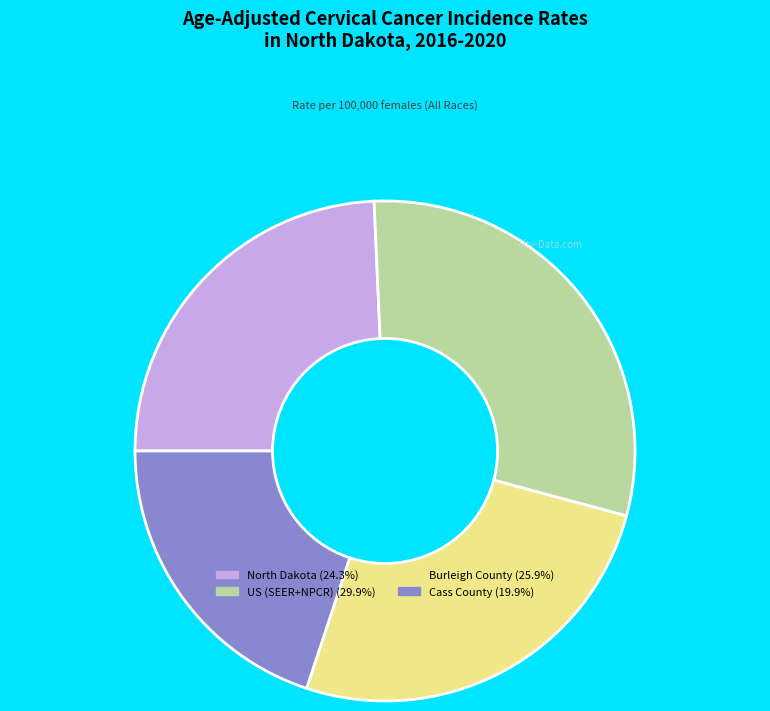

Does Burleigh County represent more than half of the total?

No